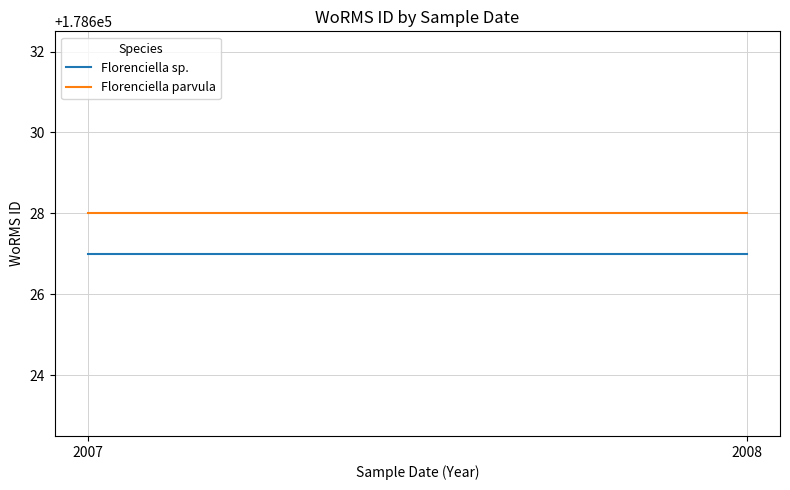

True or false: Florenciella sp. has a value of 77679 at 2007.

False